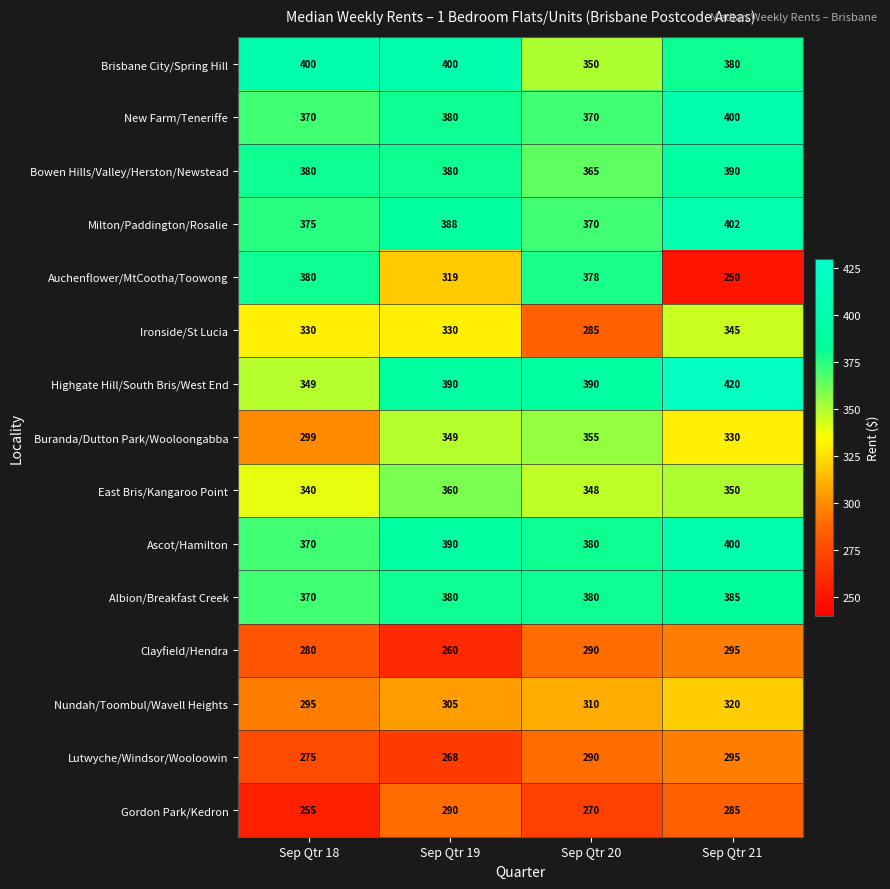

Which series has the largest total across all categories?

Highgate Hill/South Bris/West End